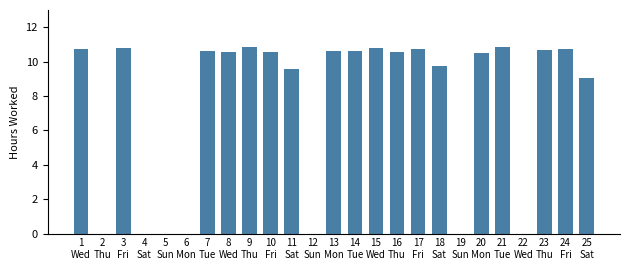

Count the number of data series in this chart.

1